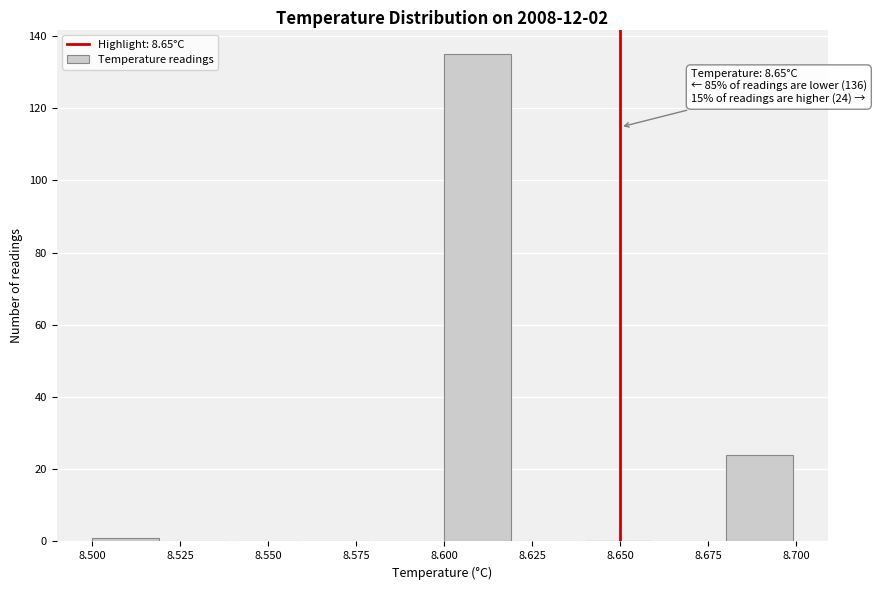

Which range on the x-axis has the tallest bar?

8.60 to 8.62